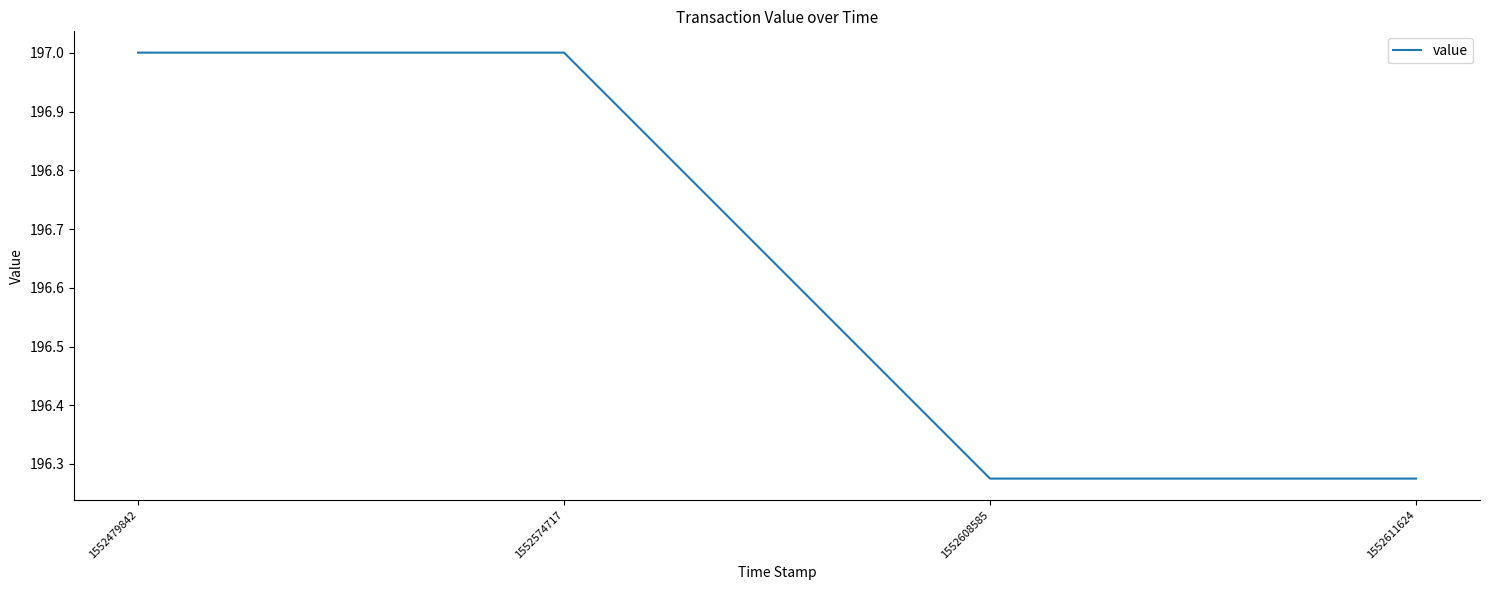

Is it true that the value at 1552611624 is 346.7?

False